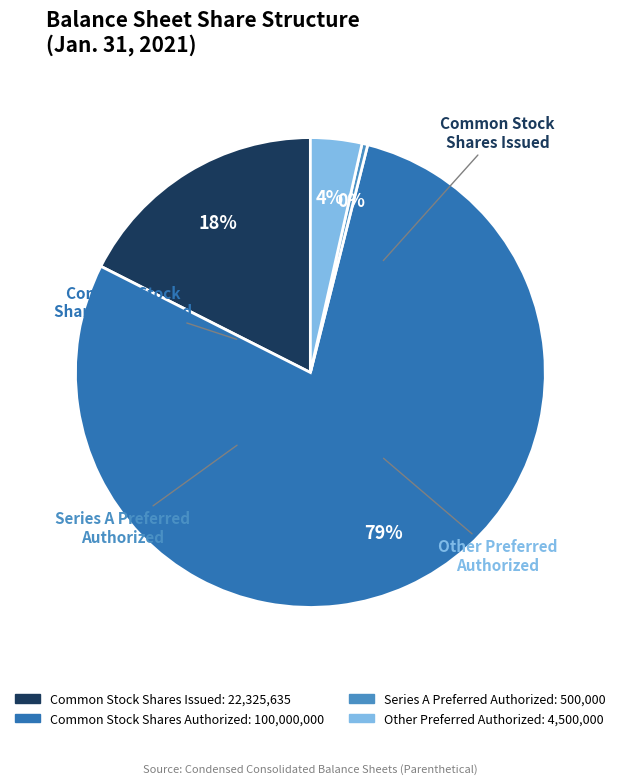

Which has a higher value, Series A Preferred Authorized or Common Stock Shares Authorized?

Common Stock Shares Authorized